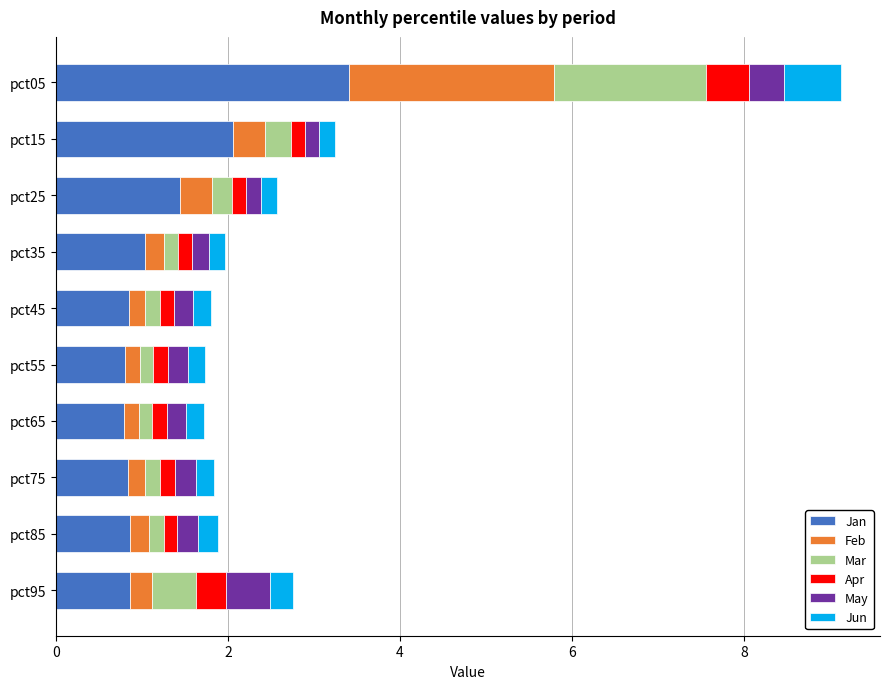

What is the difference between the second highest and minimum values in the Jan series?

1.3